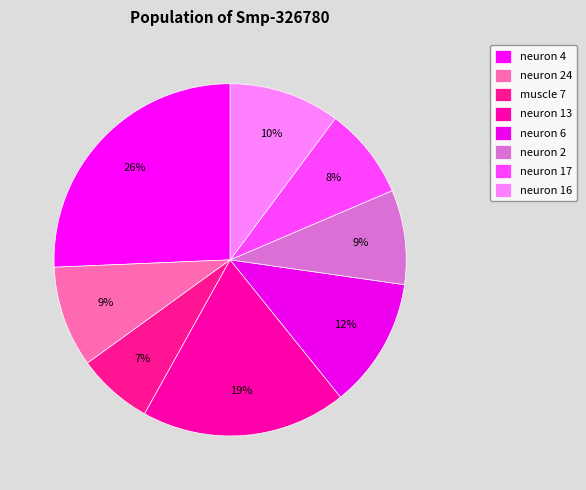

To the nearest percent, what percentage of the pie is neuron 13?

19%